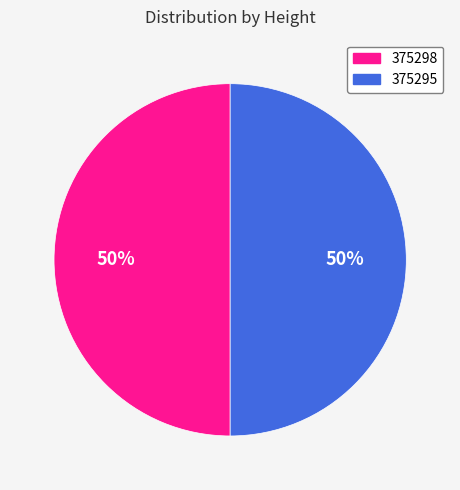

Count the number of slices in the pie.

2